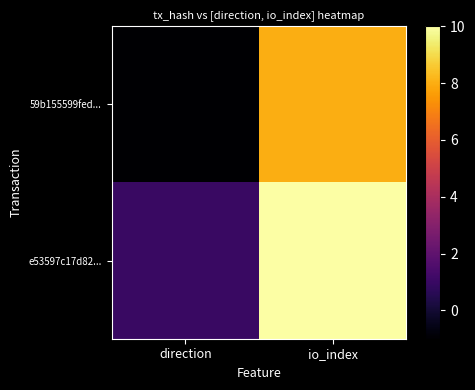

Reading left to right, transcribe all the data shown in this chart.

59b155599fed...: direction=-1	io_index=8
e53597c17d82...: direction=1	io_index=10